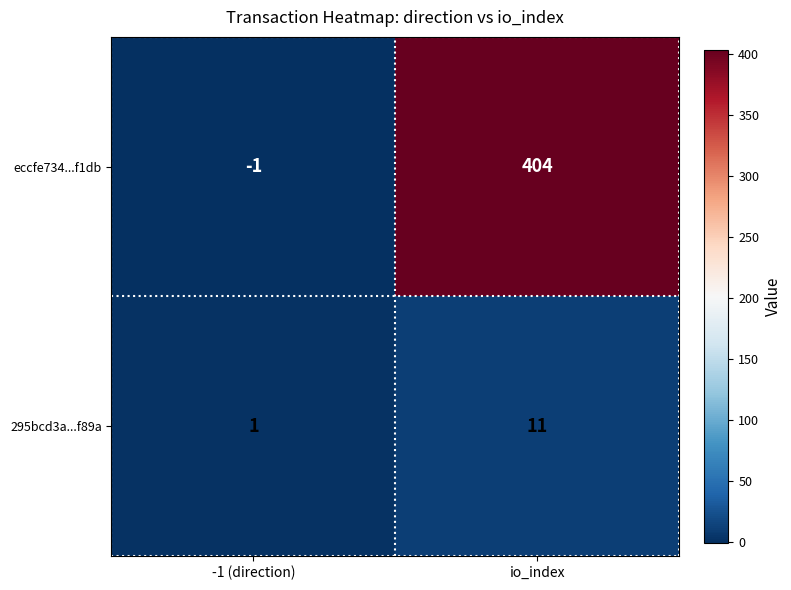

At how many categories does at least one series exceed 99?

1